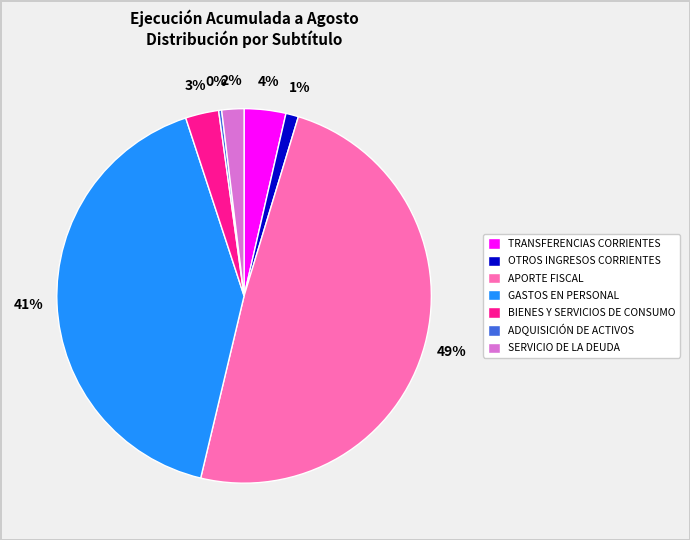

To the nearest percent, what is the average slice percentage?

14%